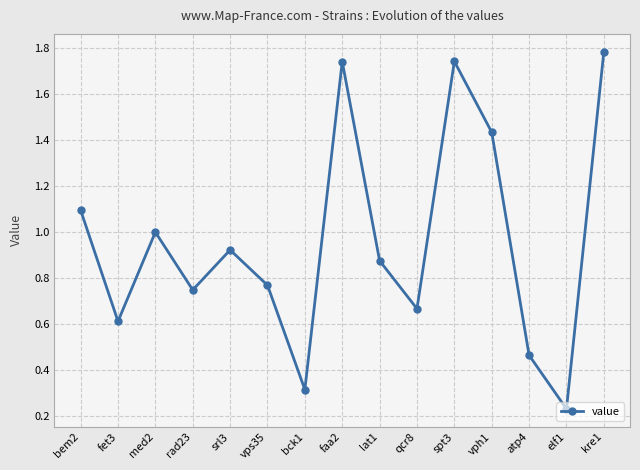

Approximately how many times larger is the value at vps35 compared to faa2?

0.4